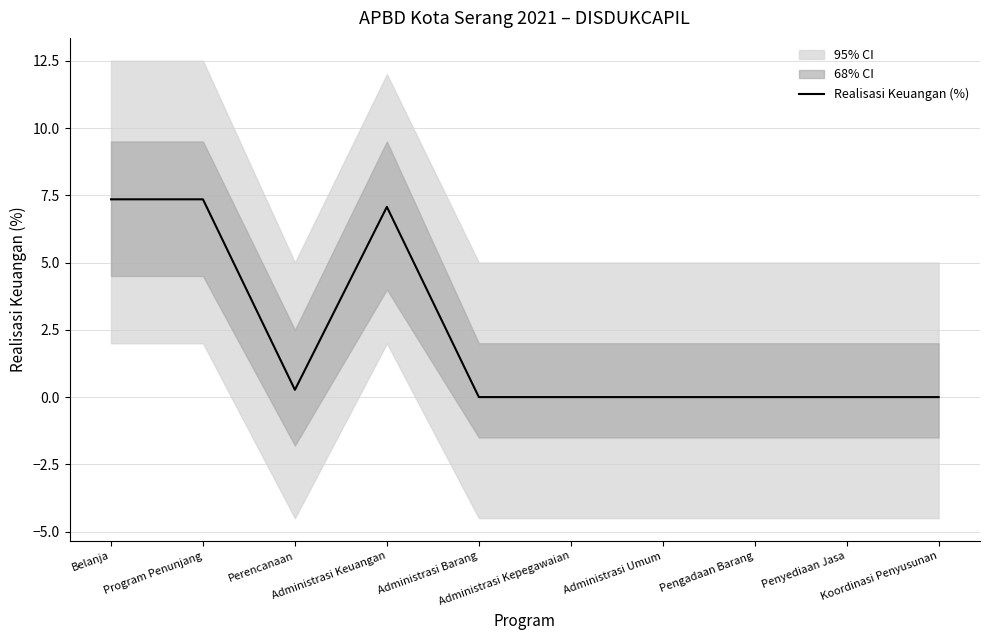

Where is the first local minimum?

Perencanaan